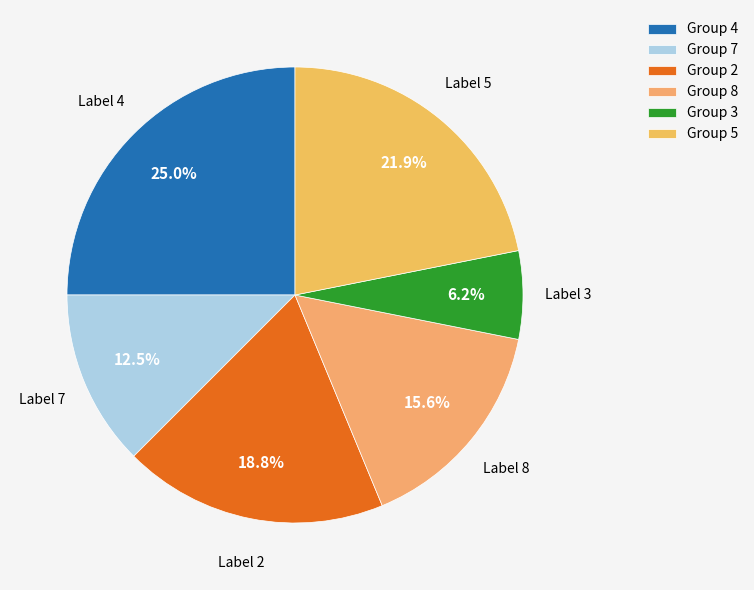

How many segments does this pie chart have?

6